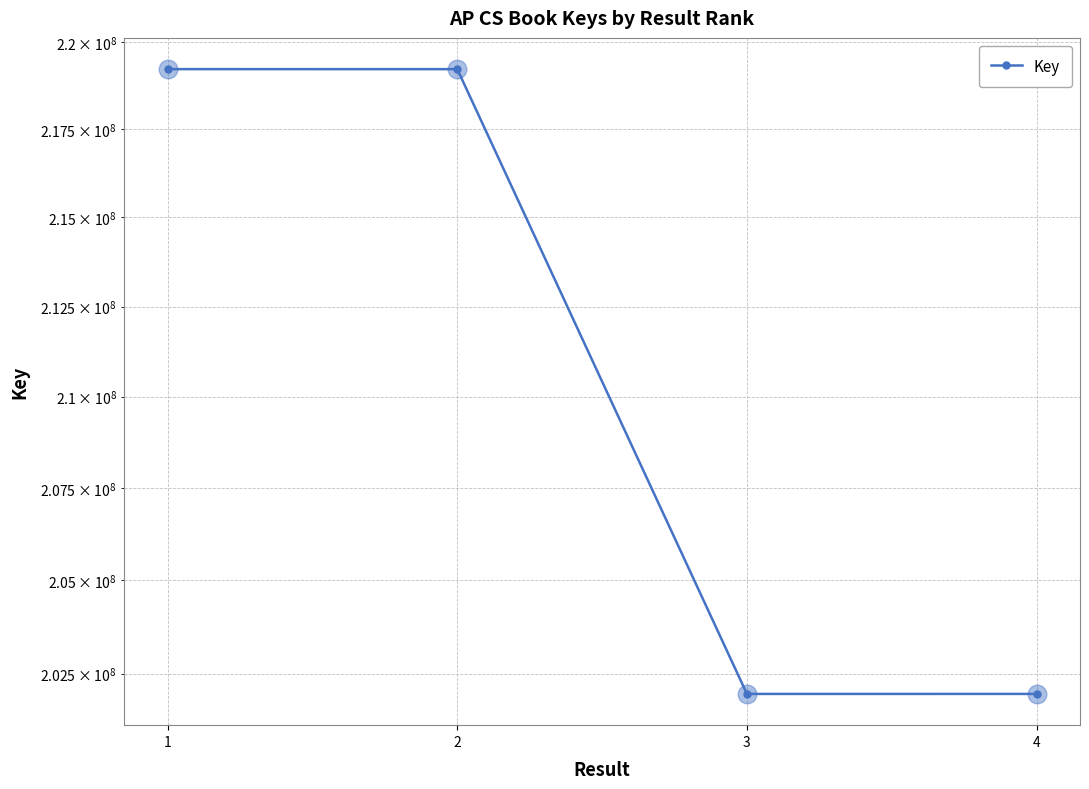

What is the change in value from 1 to 4?

-17265162